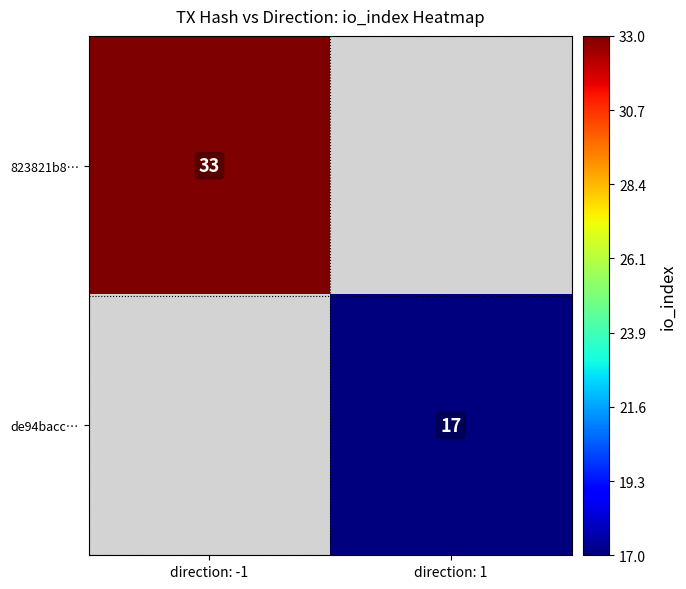

The value of 823821b8… at direction: -1 is 57. True or false?

False